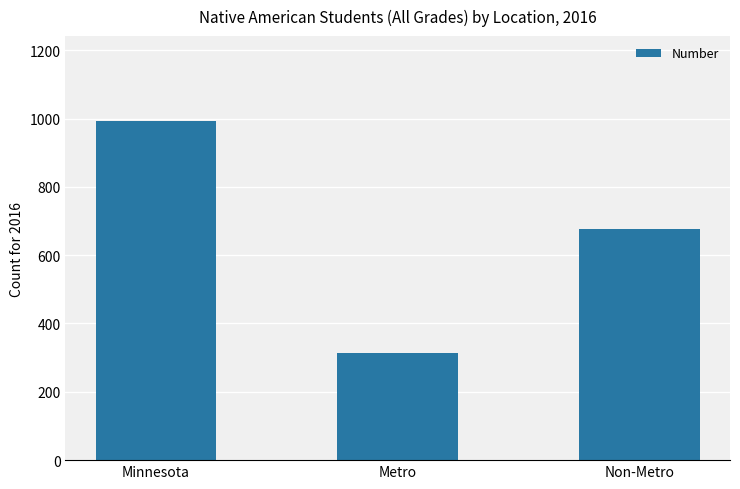

What is the label of the 3rd bar from the right?

Minnesota